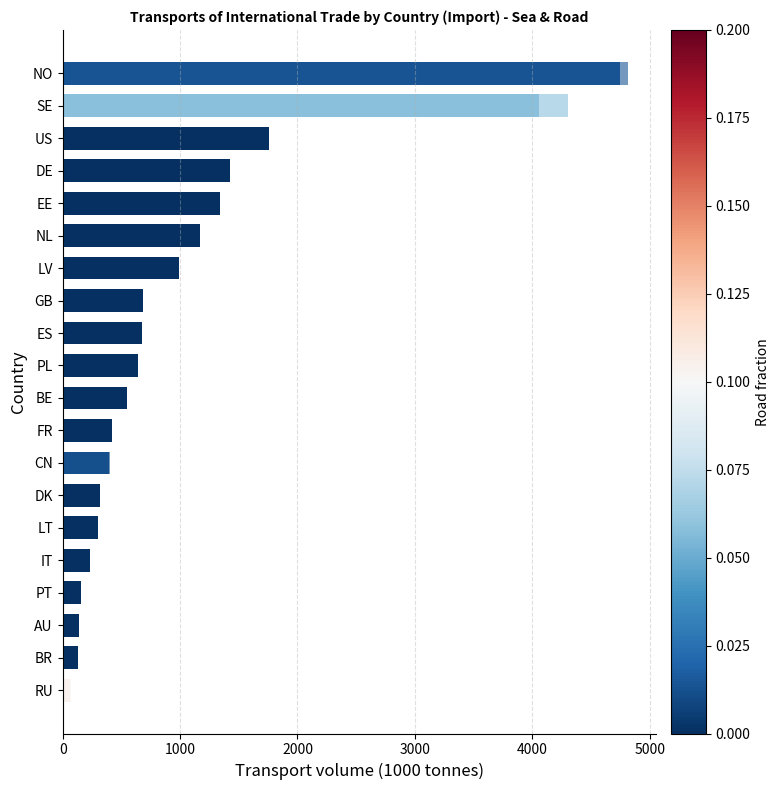

Reading left to right, extract all data points from this chart.

Sea (Import): 60	132	138	159	237	297	314	396	421	545	641	679	687	990	1168	1337	1428	1760	4056	4751
Road (Import): 7	0	0	0	0	0	0	5	0	0	0	0	0	0	0	0	0	0	251	66